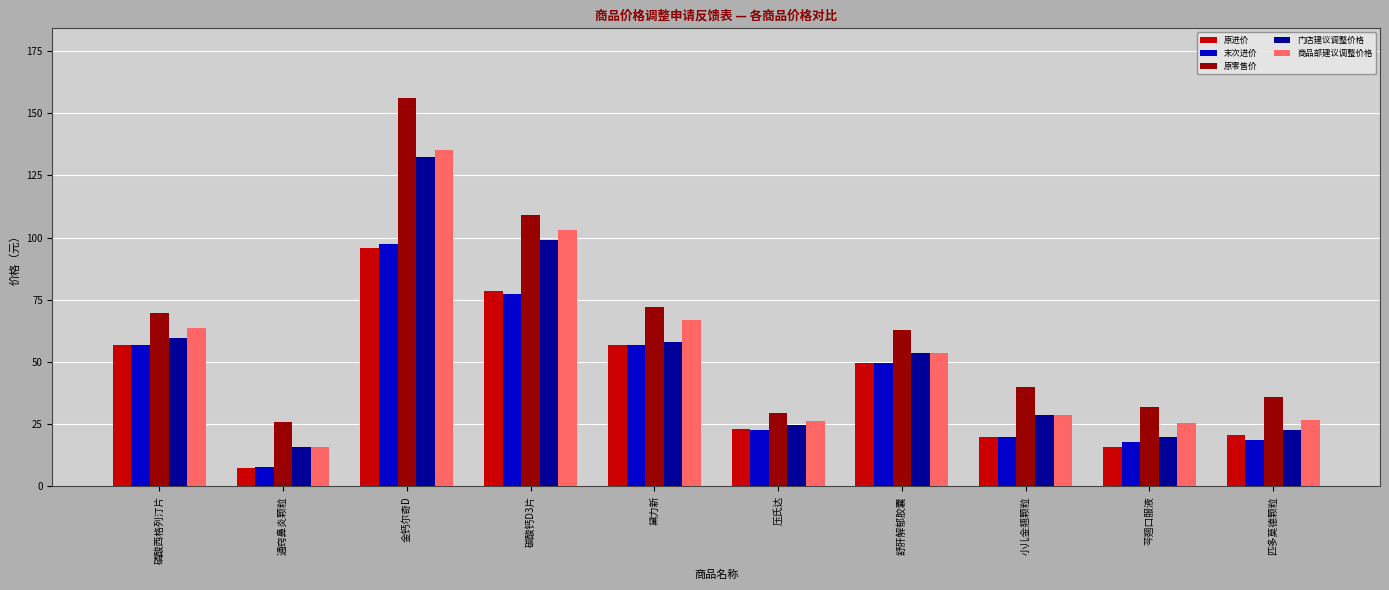

What position from the right is 金钙尔奇D?

8